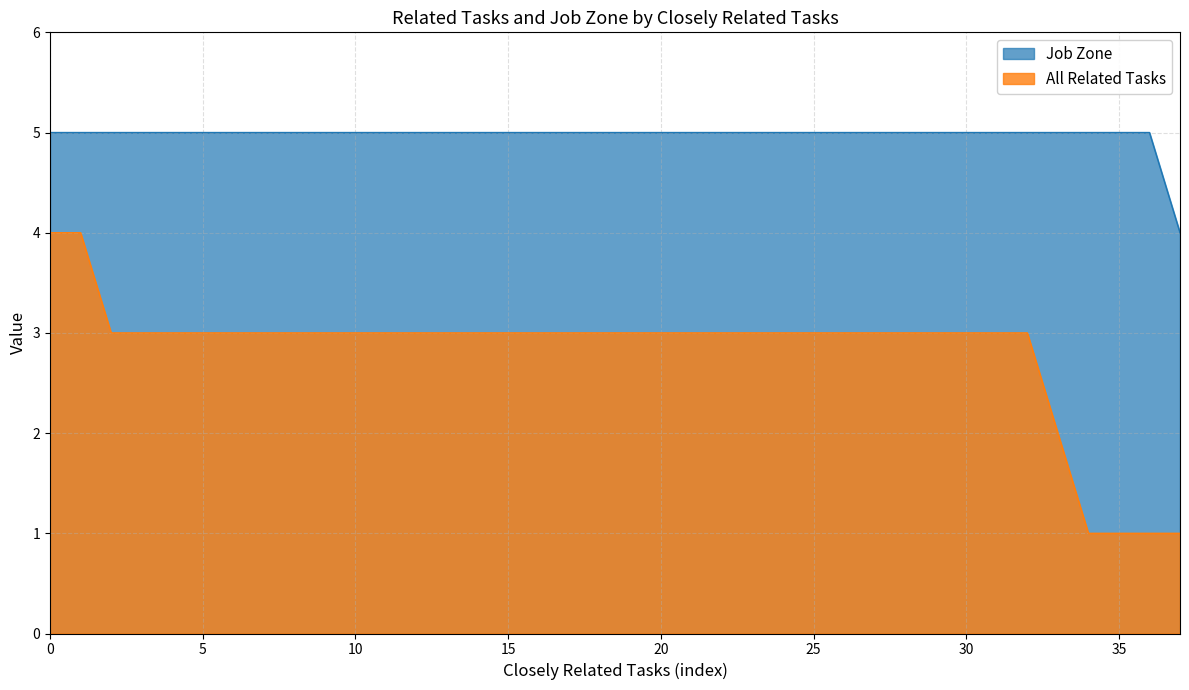

What is the difference between the All Related Tasks values at 2 and 2?

1